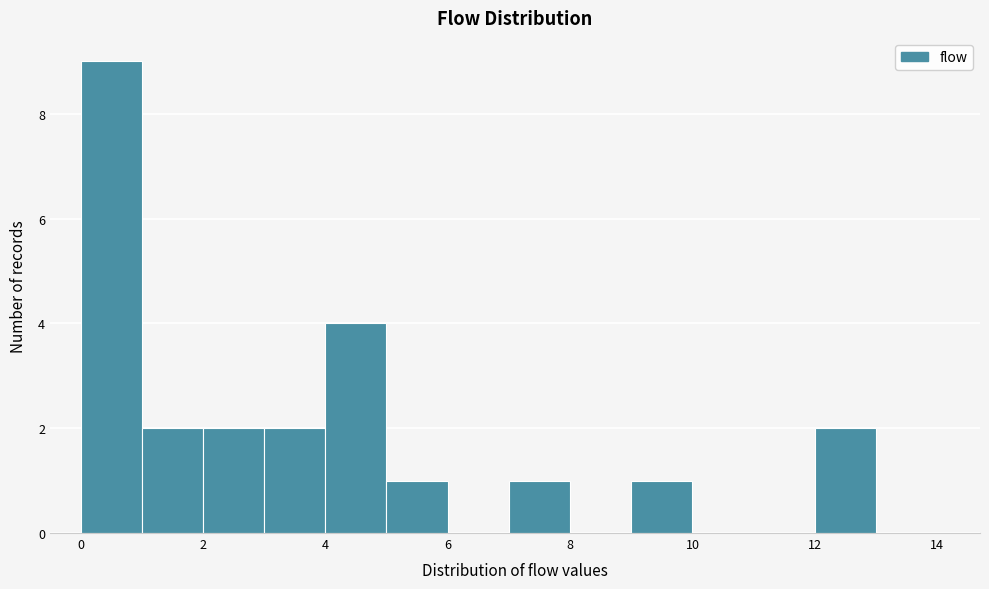

Over which range of the x-axis is the bar tallest?

0 to 1